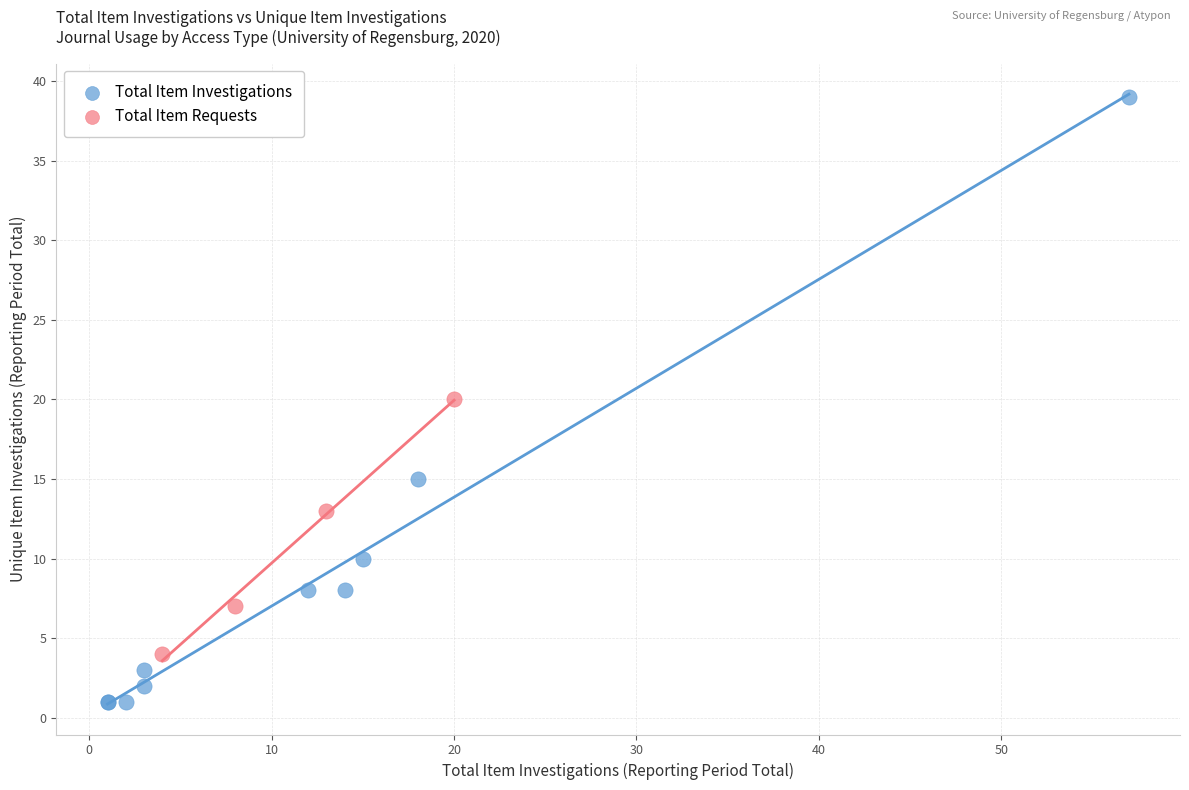

Which series contains the lowest Y value?

Total Item Investigations